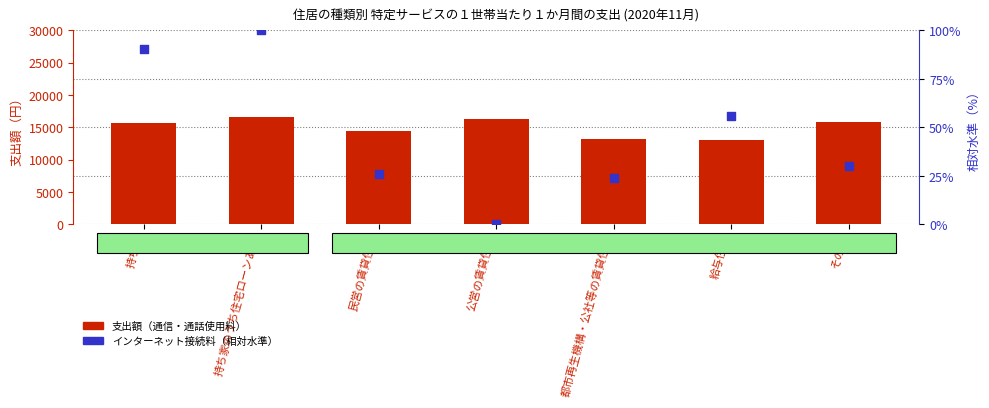

At how many categories does at least one series exceed 6187?

7